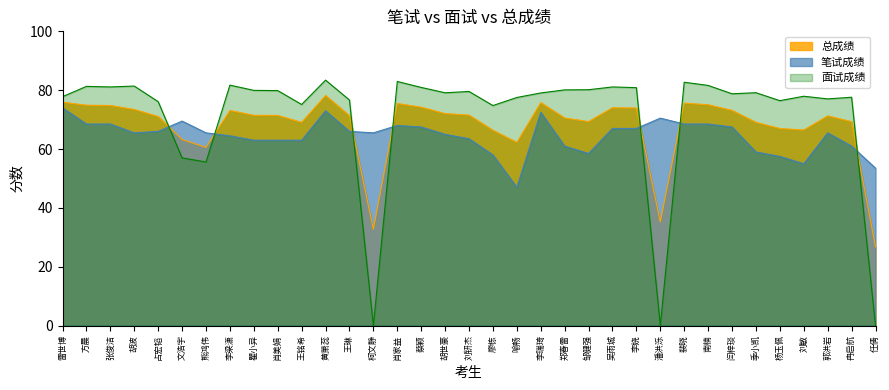

Rank the series by their maximum value, from lowest to highest.

笔试成绩, 总成绩, 面试成绩